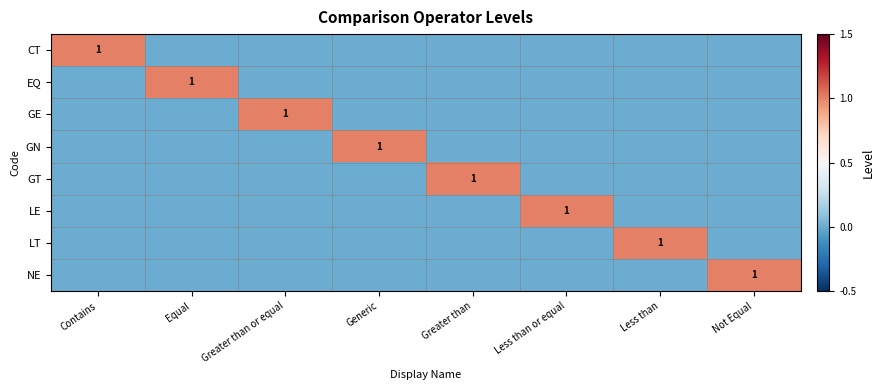

The value of EQ at Equal is 2. True or false?

False